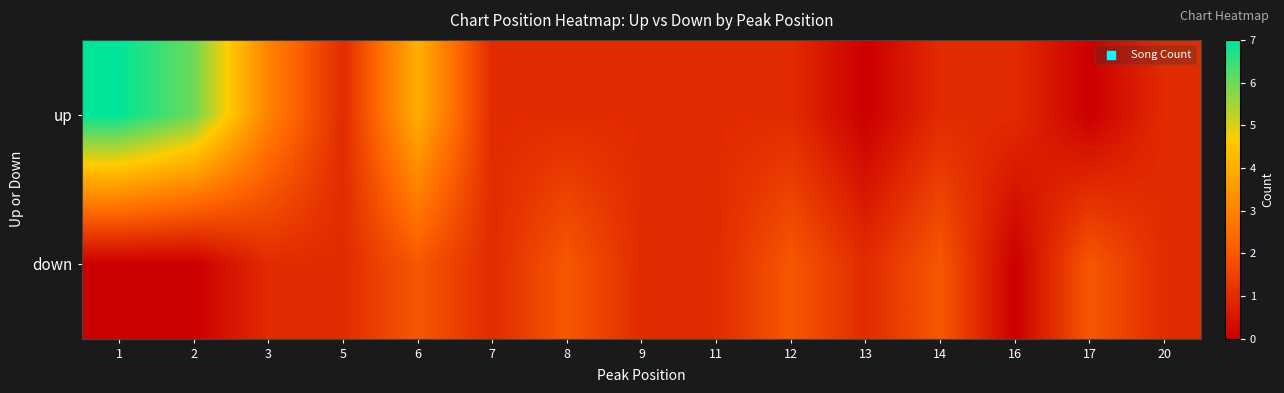

List the series in order of their overall mean, highest first.

up, down